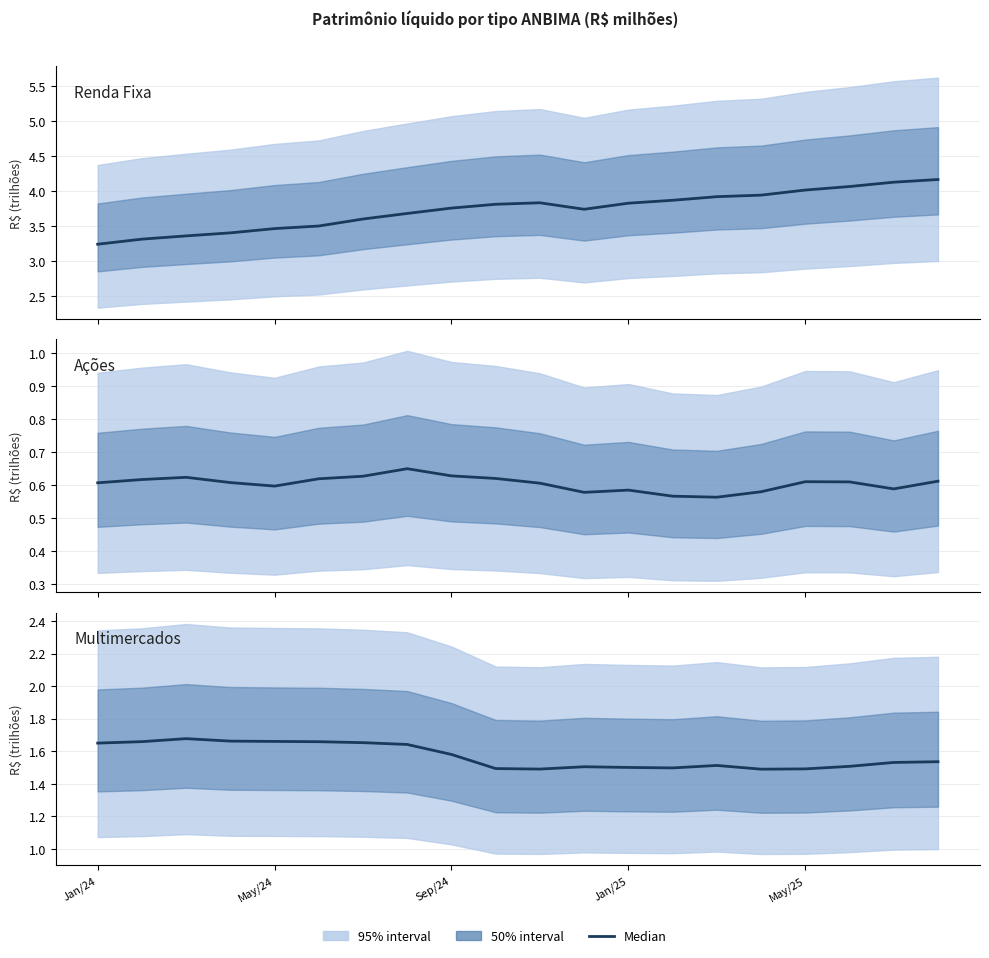

In Ações, how many points are higher than both neighbors (excluding endpoints)?

4